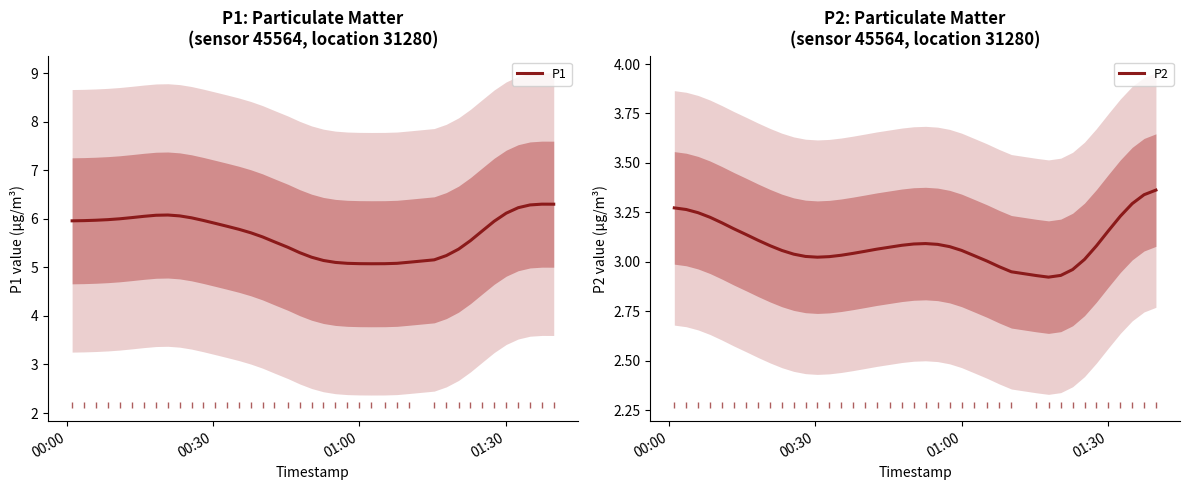

What is the minimum value for P1?

5.1